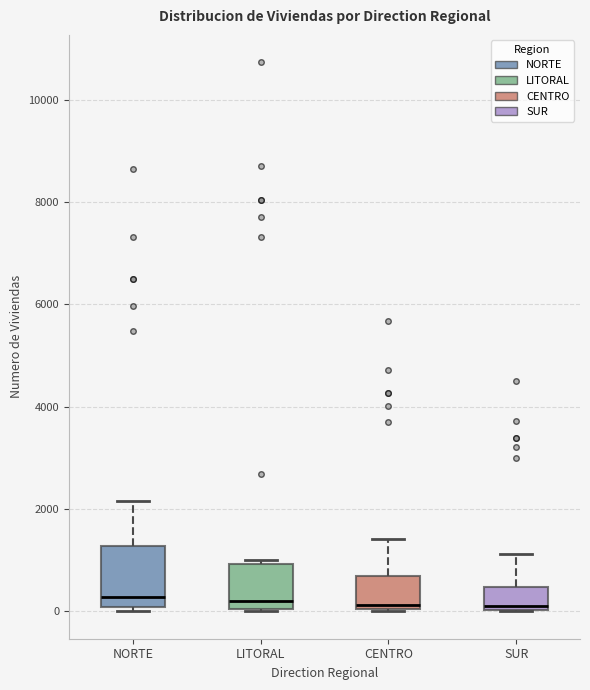

Reading left to right, read every box against the y-axis: the position of its median line, the range the box covers, and the ends of its whiskers. The values are not printed on the chart, so give them approximately, as read against the axis.

NORTE: median 200, box 0 to 1200, whiskers 0 (just below the box's lower edge) to 2200
LITORAL: median 200, box 0 to 1000, whiskers 0 to 1000 (just above the box's upper edge)
CENTRO: median 200, box 0 to 600, whiskers 0 to 1400
SUR: median 200, box 0 to 400, whiskers 0 to 1200